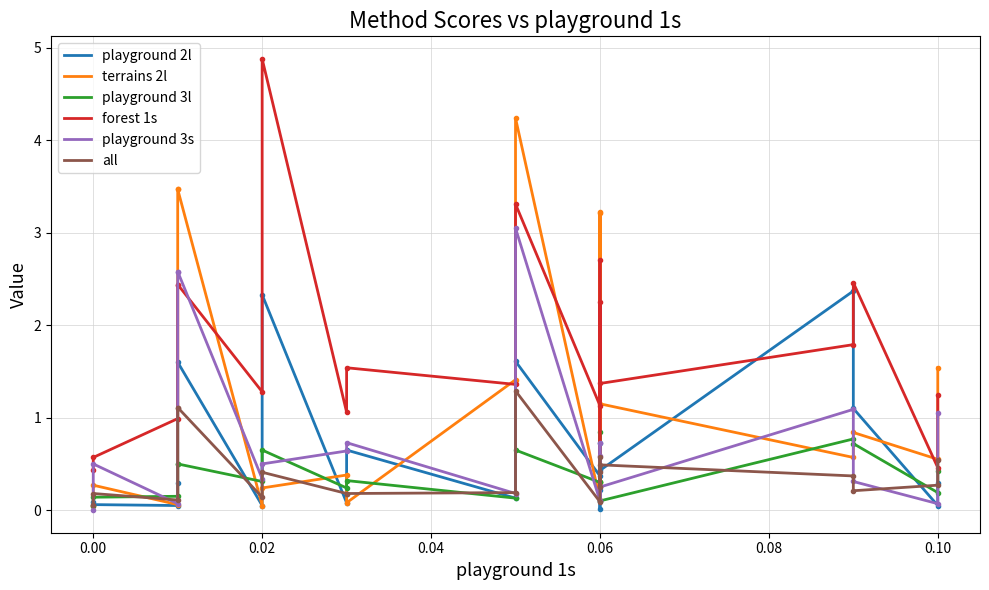

At 0.09, list the series in order from largest to smallest.

playground 2l, forest 1s, playground 3s, playground 3l, terrains 2l, all